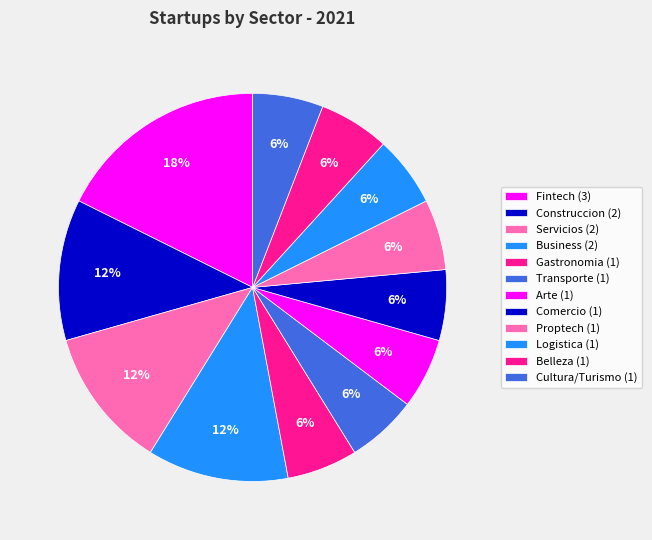

How many slices are in this pie chart?

12